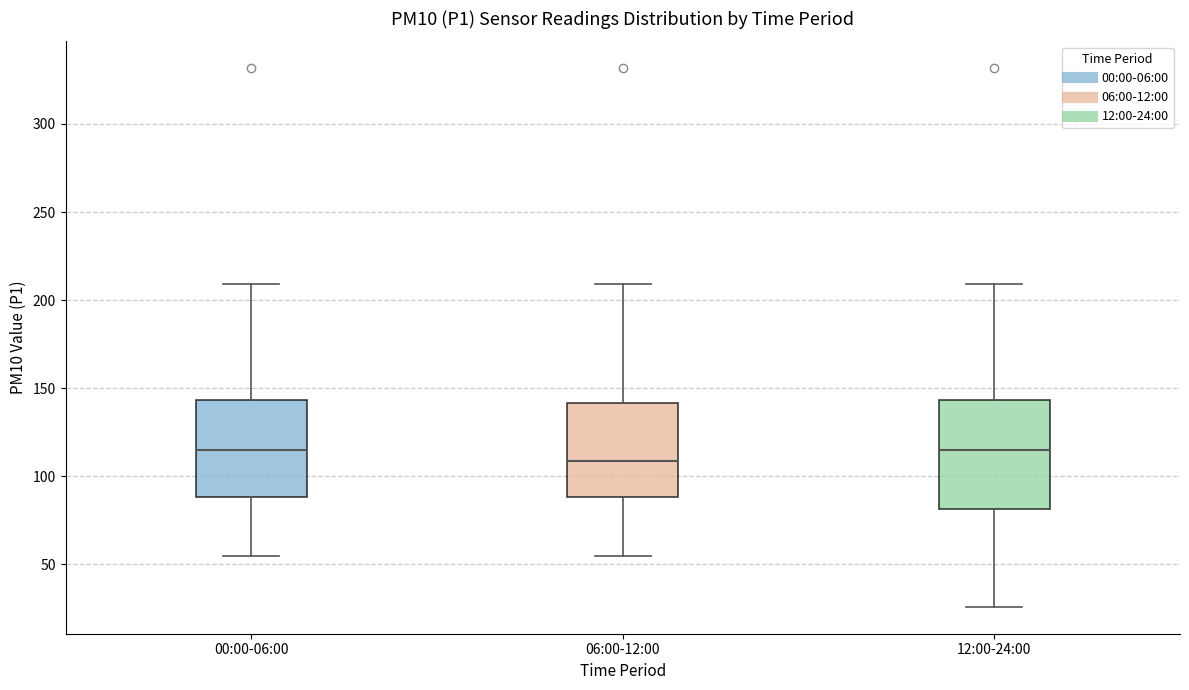

Comparing the boxes themselves (not the whiskers), which one is the tallest?

12:00-24:00